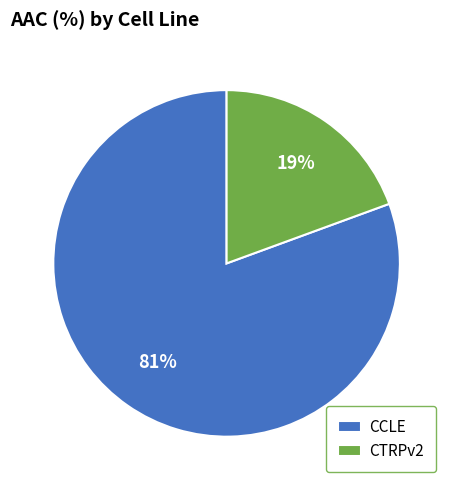

True or false: CTRPv2 accounts for 19% of the total.

True